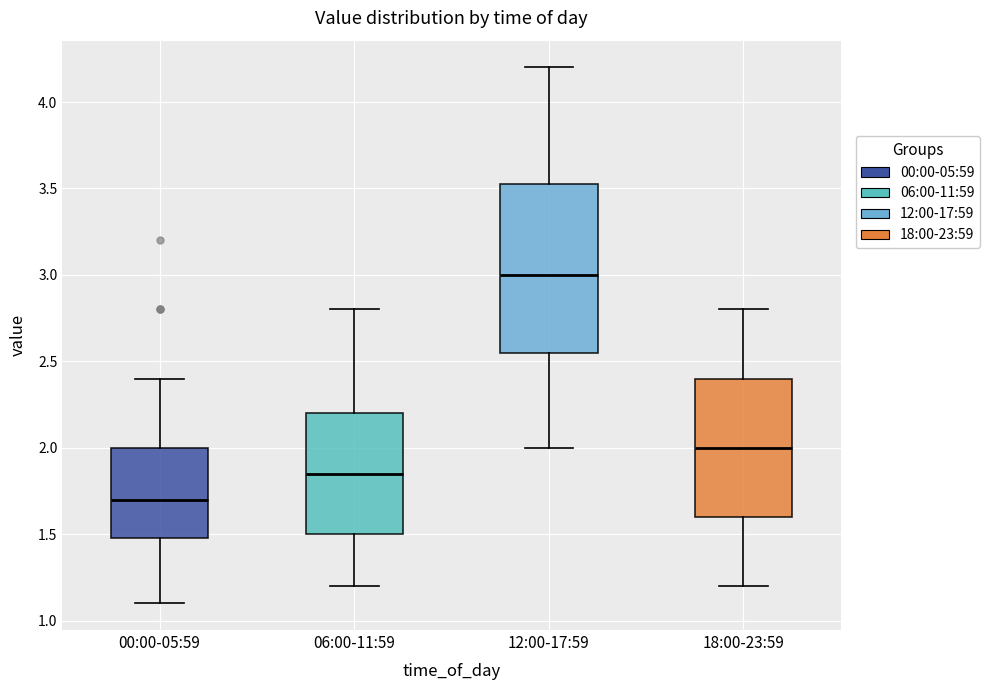

Which box is the tallest, from its lower edge to its upper edge?

12:00-17:59